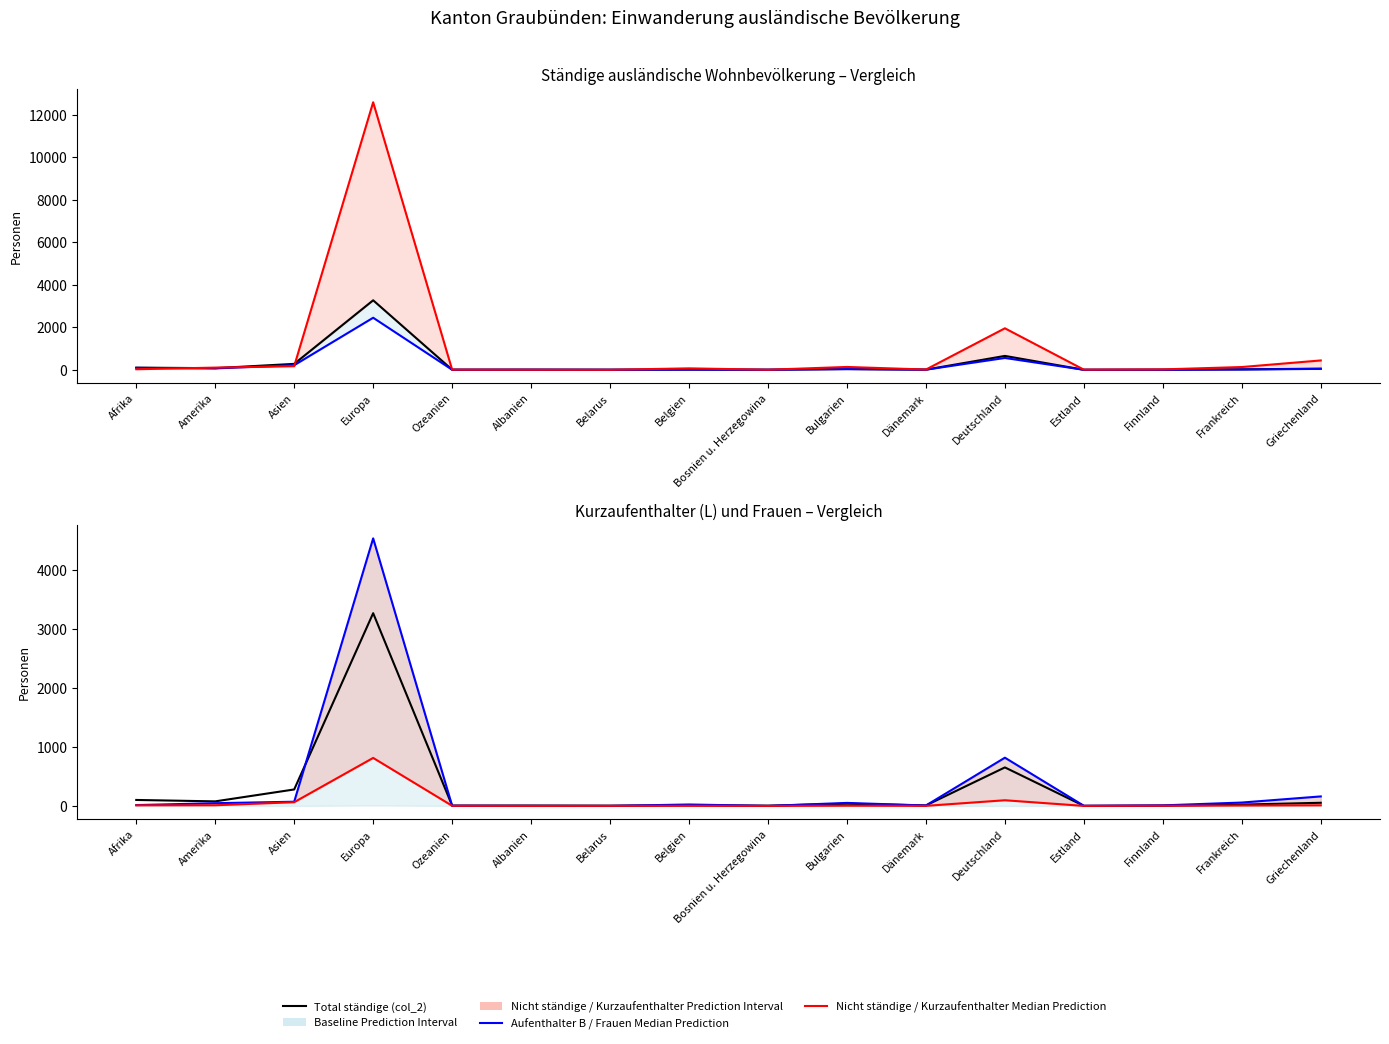

At how many categories does at least one series exceed 2474?

1